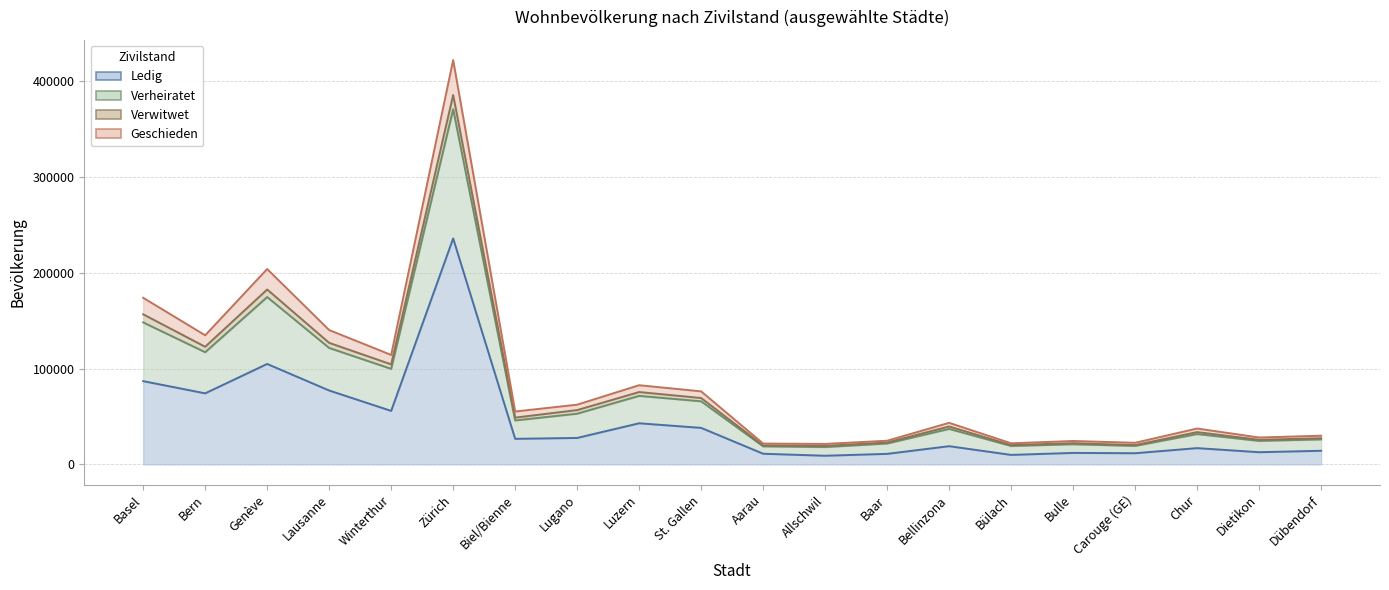

How many interior local peaks does the Verwitwet (Linie) series have?

6